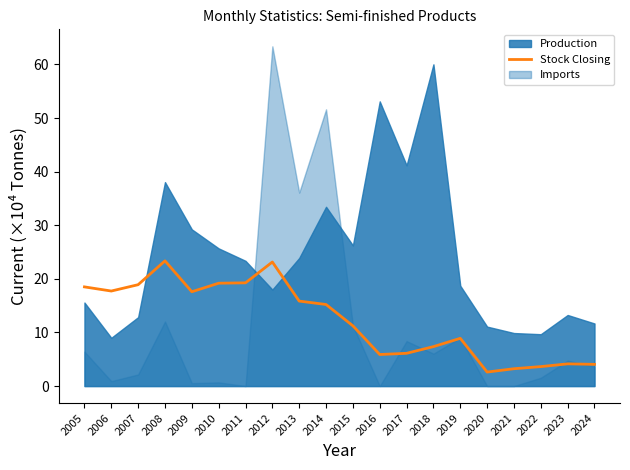

The value at 2022 is 3.6. True or false?

True